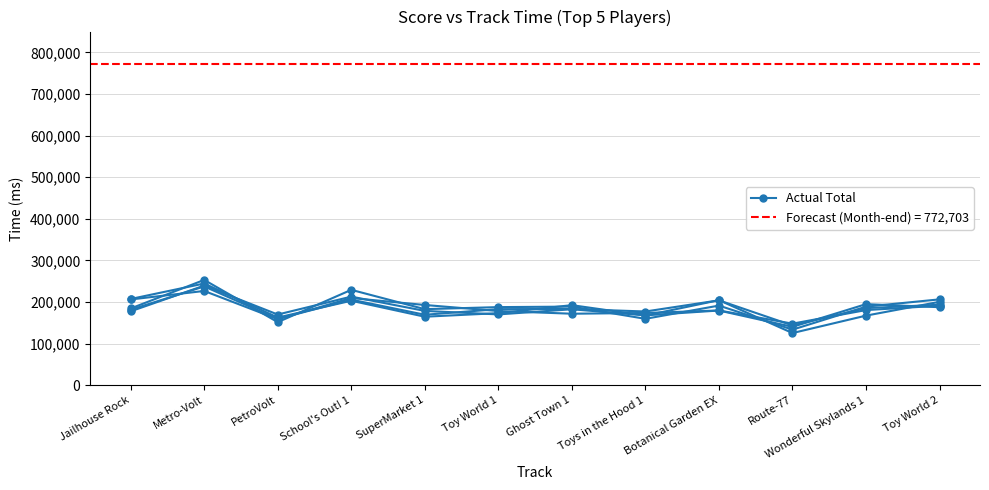

What is the spread (max minus min) of values at School's Out! 1?

26210